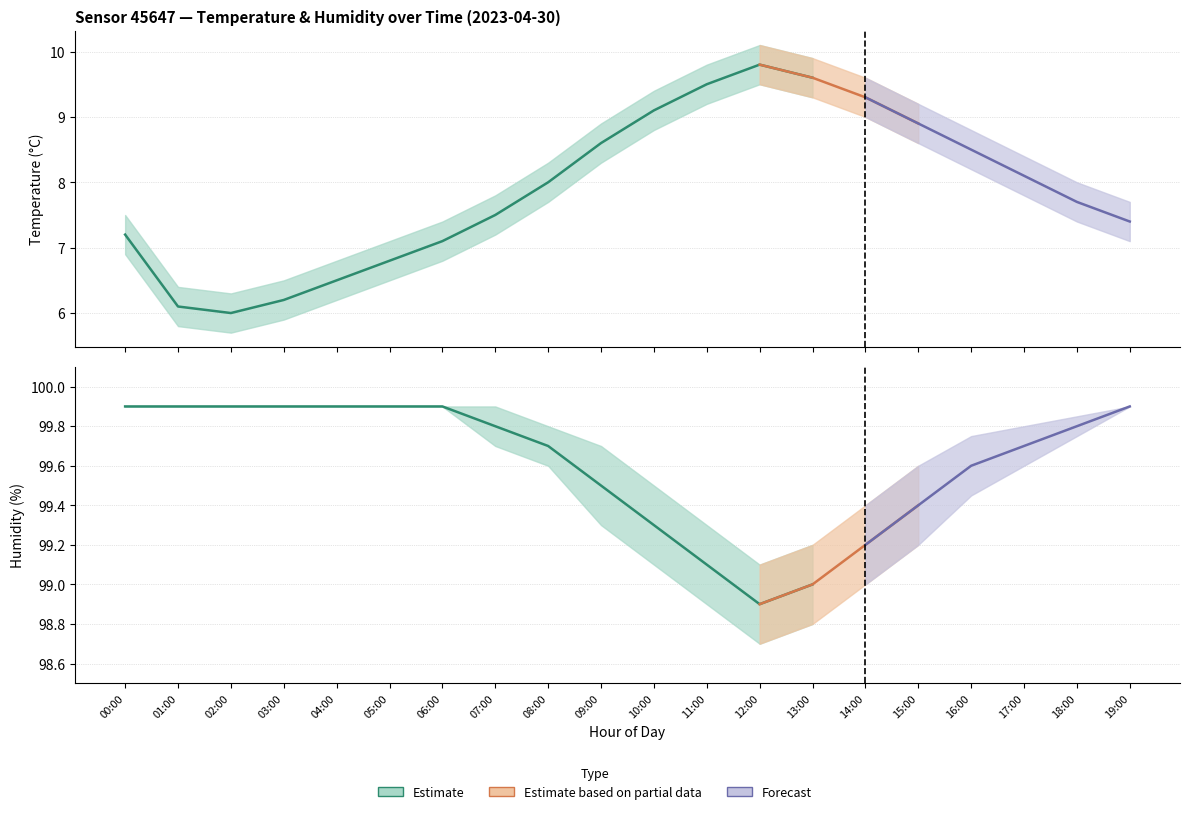

True or false: humidity and humidity_lower intersect in this chart.

False